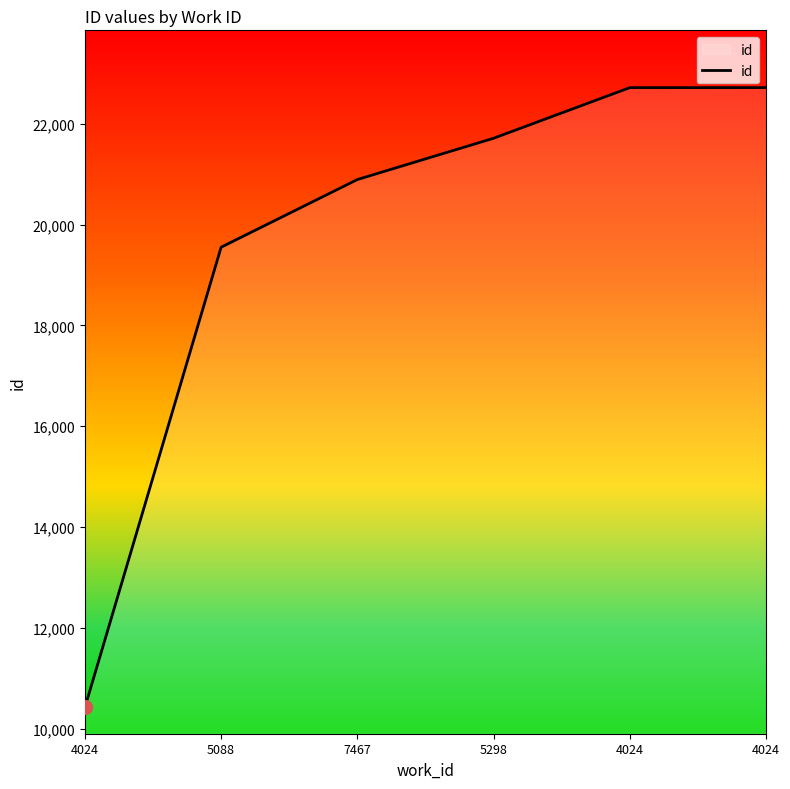

How many lines are shown in the chart?

1